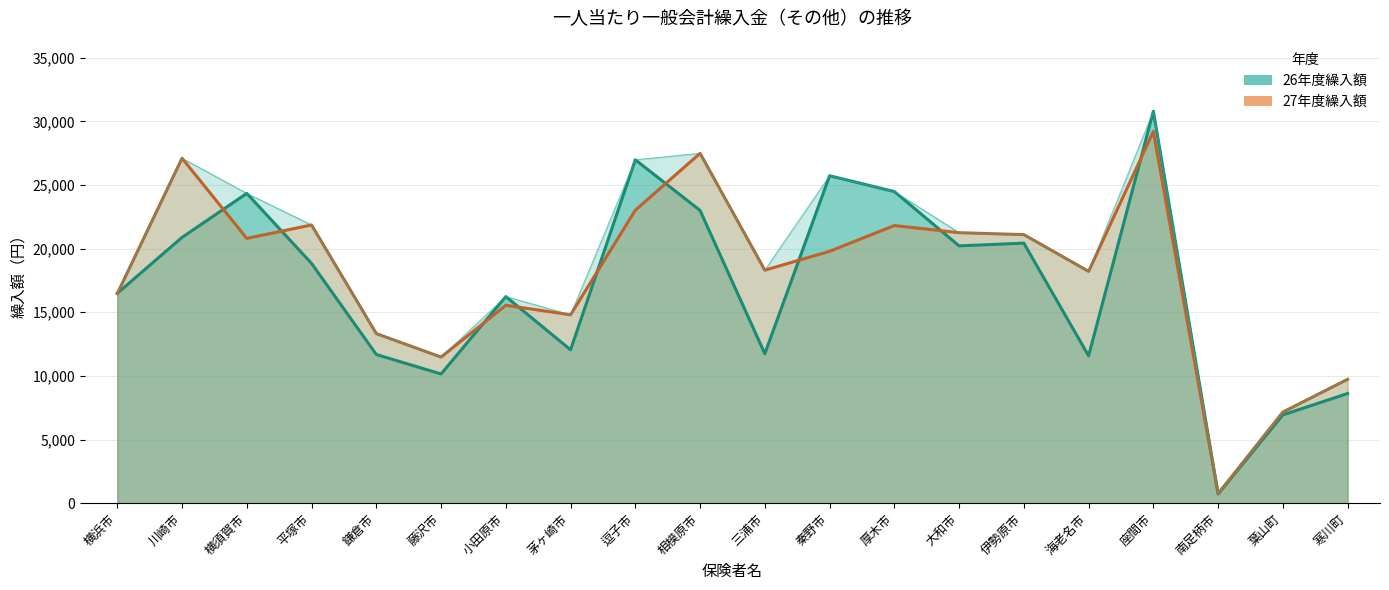

What is the label of the 8th point from the right?

厚木市